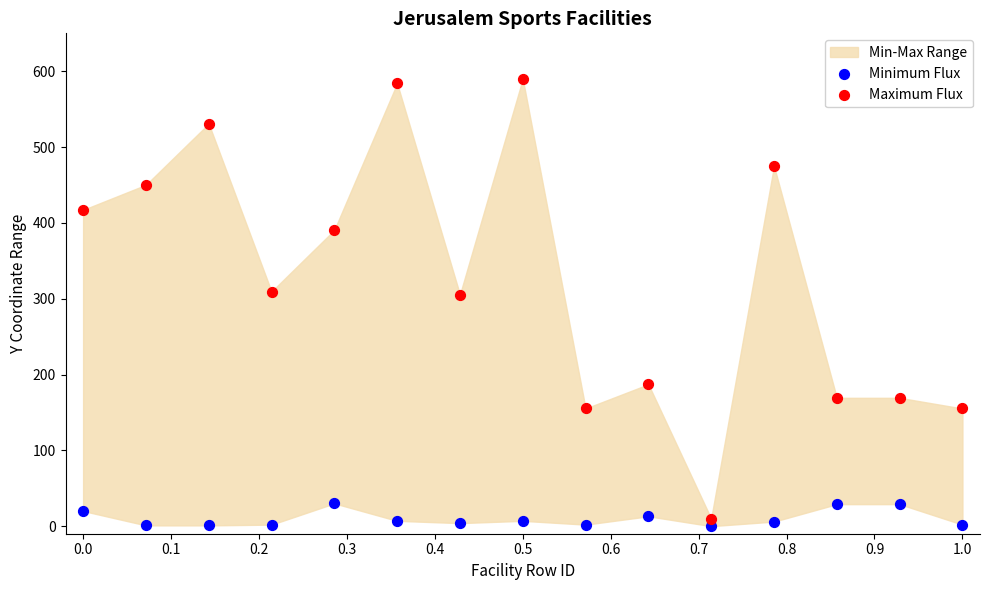

What is the X range (max minus min) for the scatter plot?

1.0